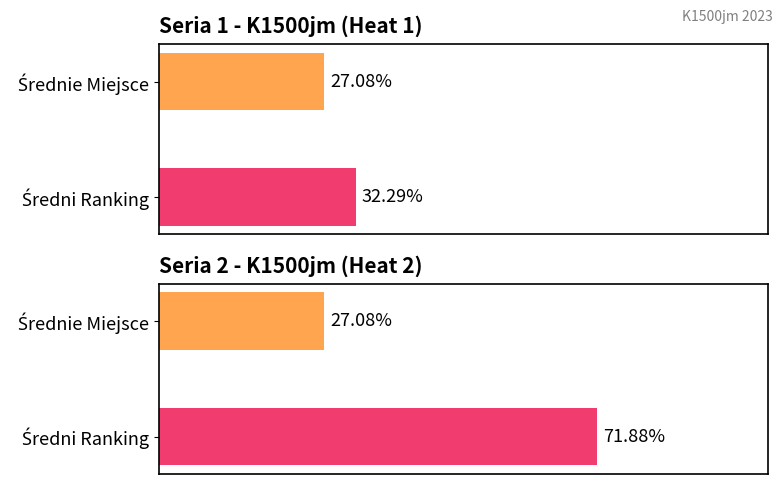

Which series changed the most between PIASECKA Eliza and BRUDNY Regina?

Ranking